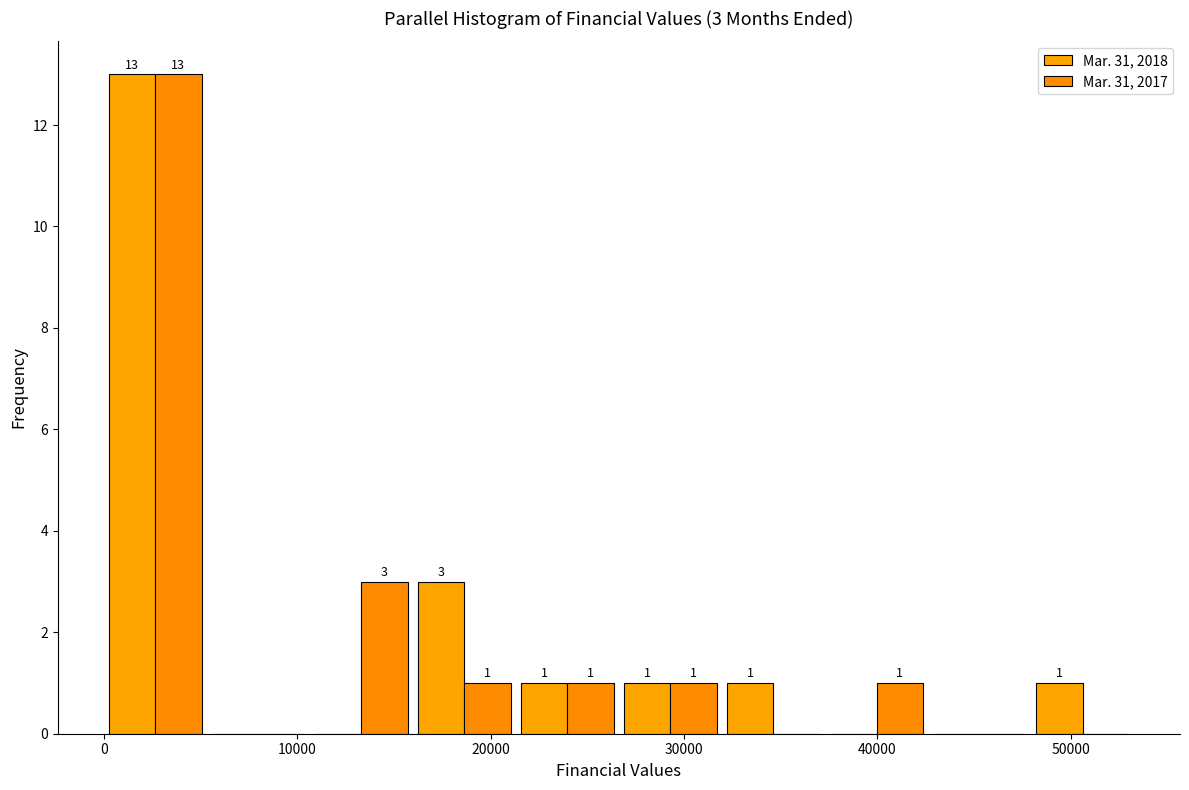

In the Mar. 31, 2018 series, which range on the x-axis has the tallest bar?

0 to 5000